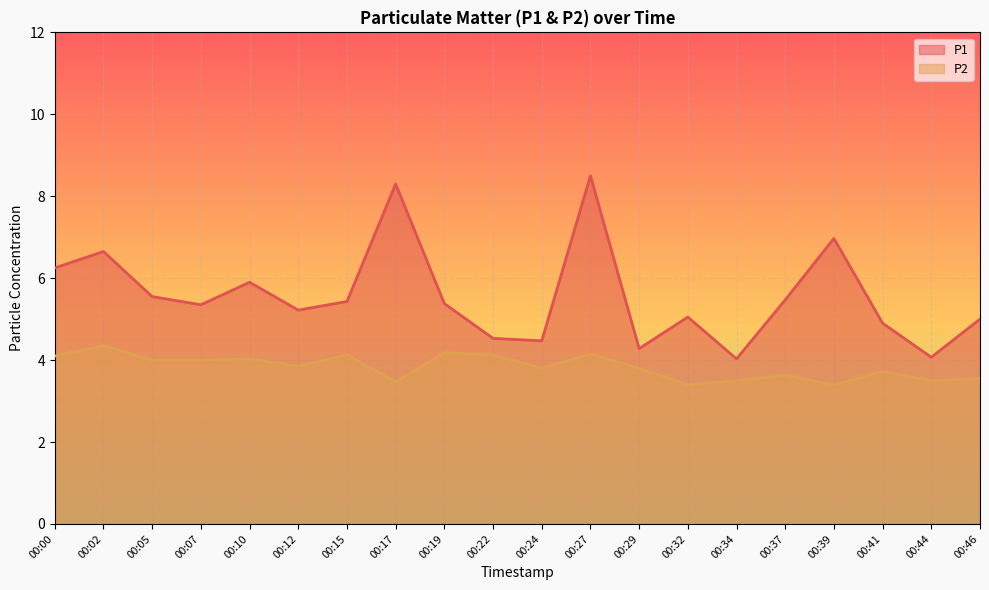

Rank the series by their maximum value, from lowest to highest.

P2, P1